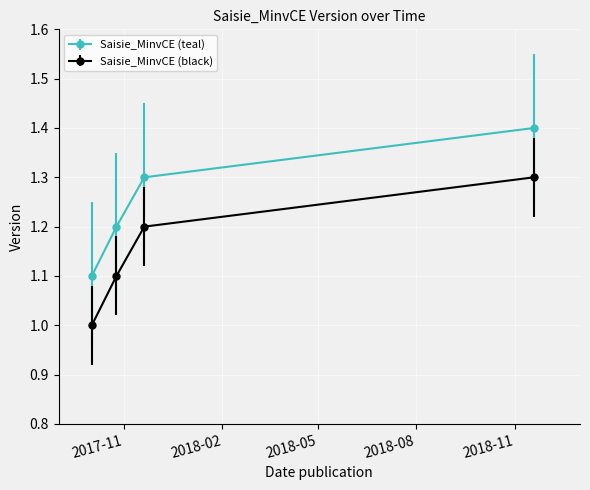

Rank the series by their average value, from highest to lowest.

Saisie_MinvCE (teal), Saisie_MinvCE (black)